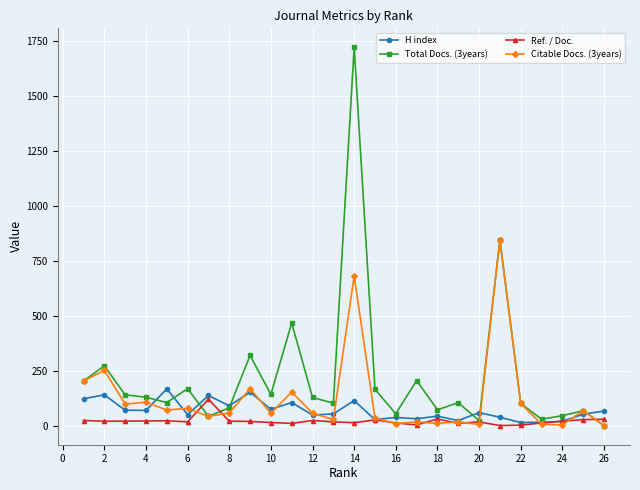

What is the difference between the maximum and minimum values in the Citable Docs. (3years) series?

844